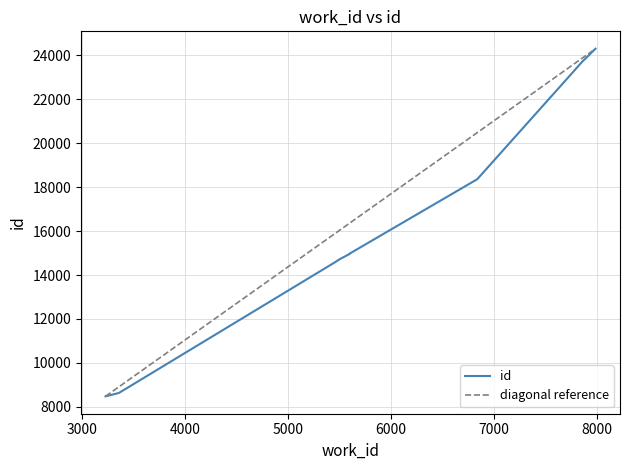

Is it true that the value at 3358 is 2422?

False